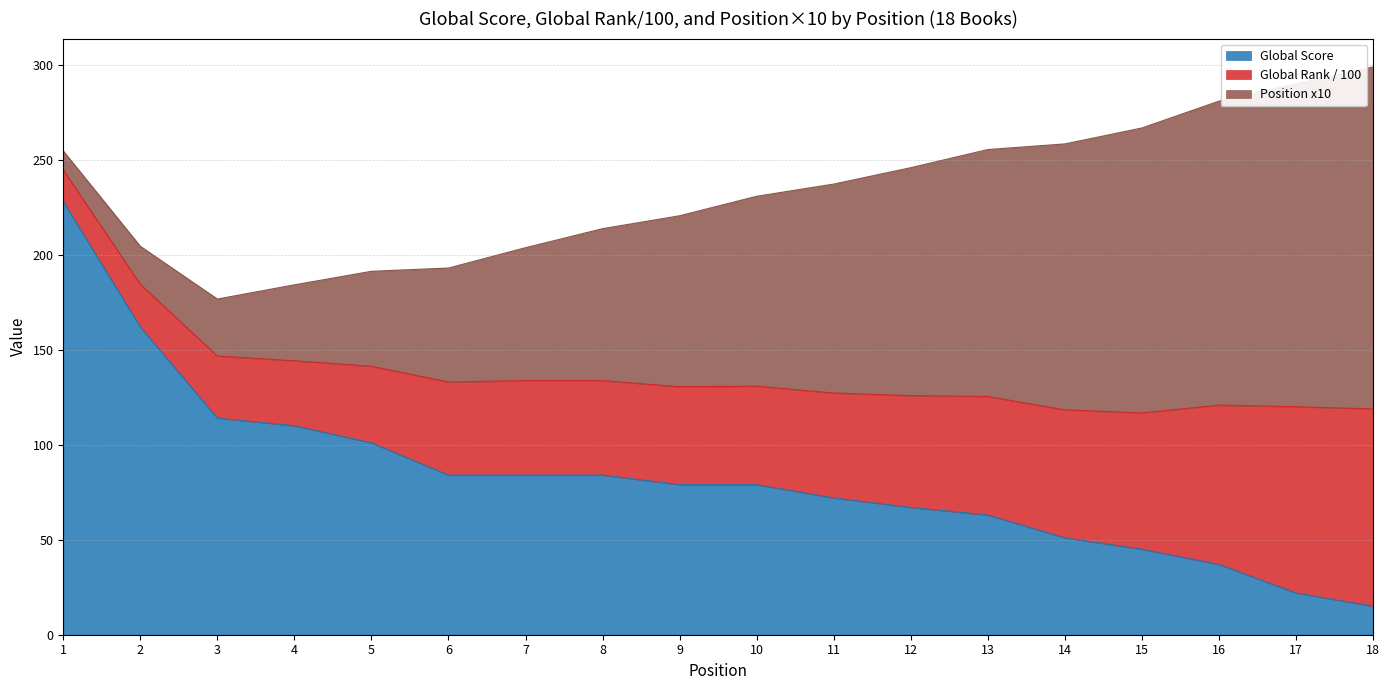

Count the number of data series in this chart.

3